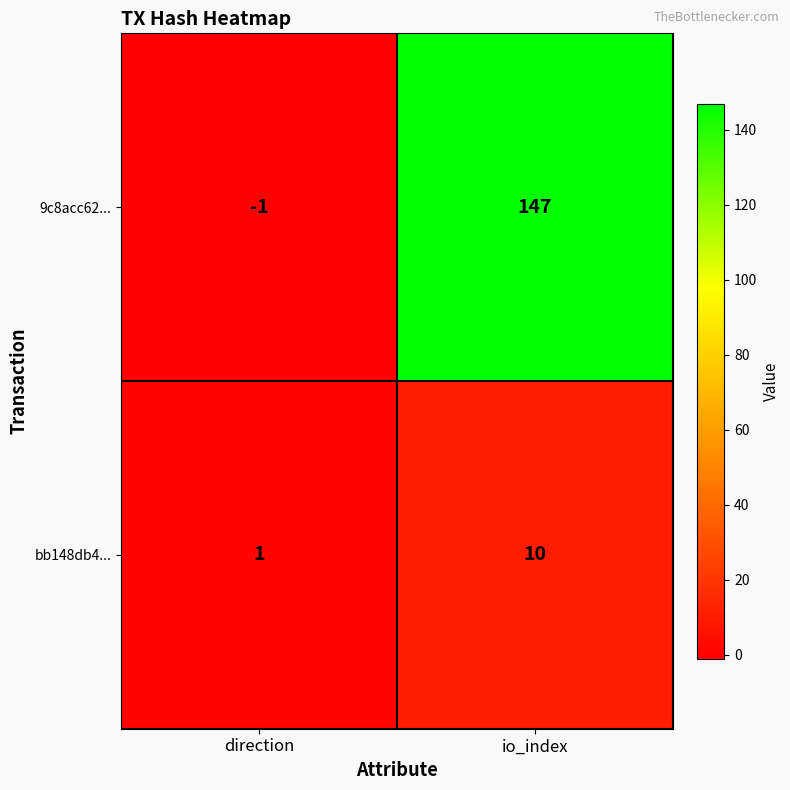

Where is 9c8acc62... nearest to the value 73?

direction